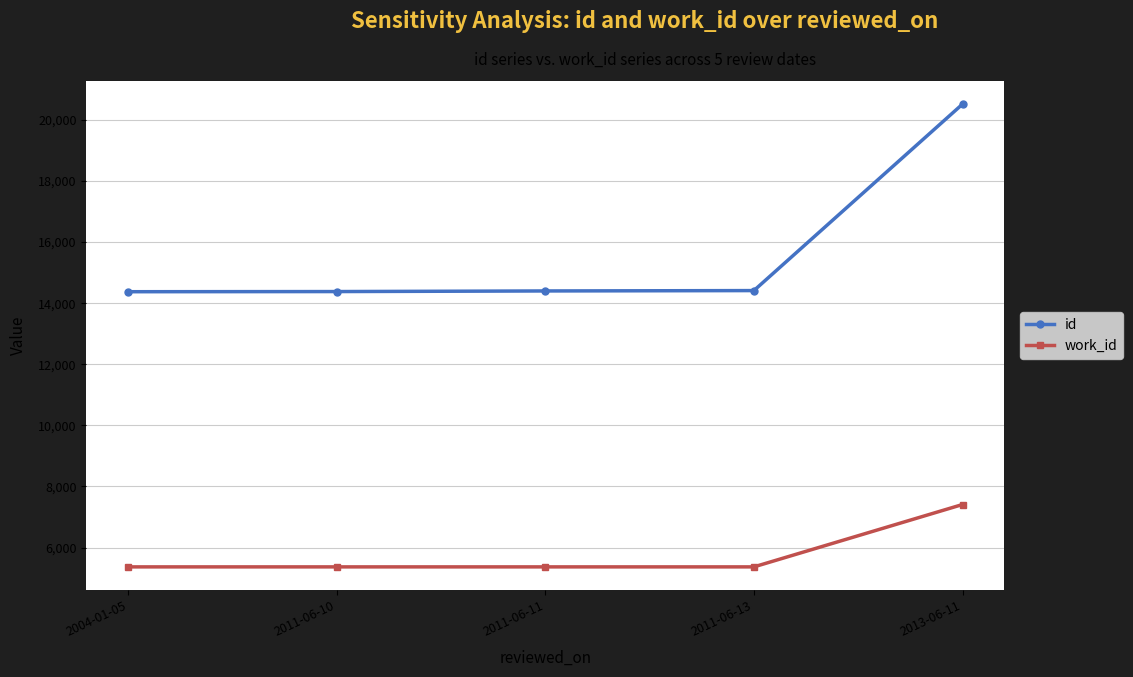

How many lines are shown in the chart?

2